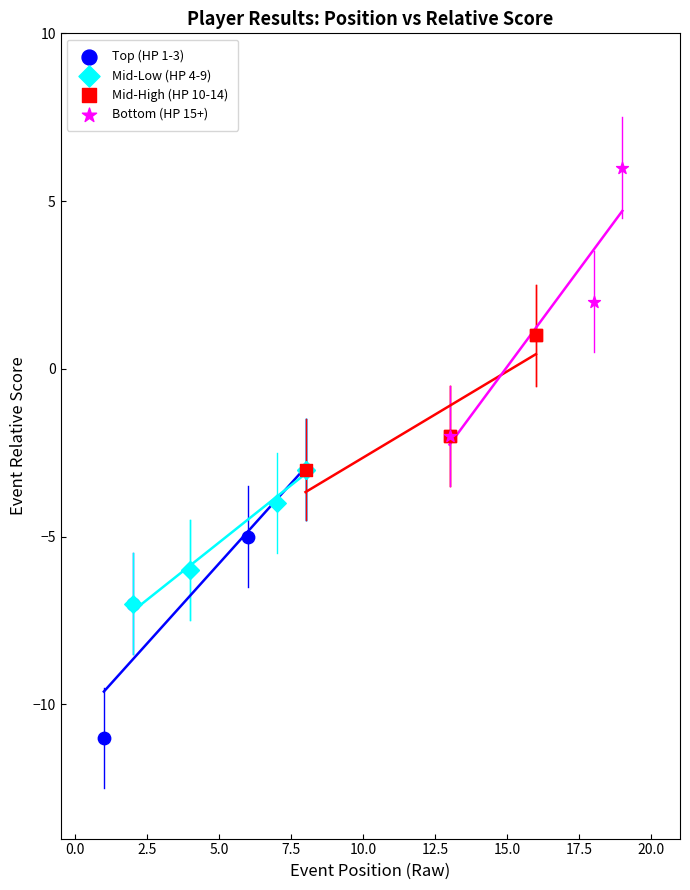

Which series contains the lowest Y value?

Top (HP 1-3)